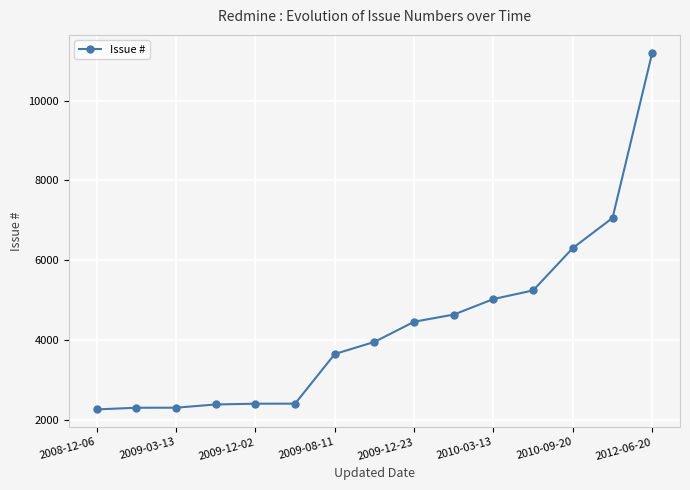

How many distinct data groups are displayed?

1